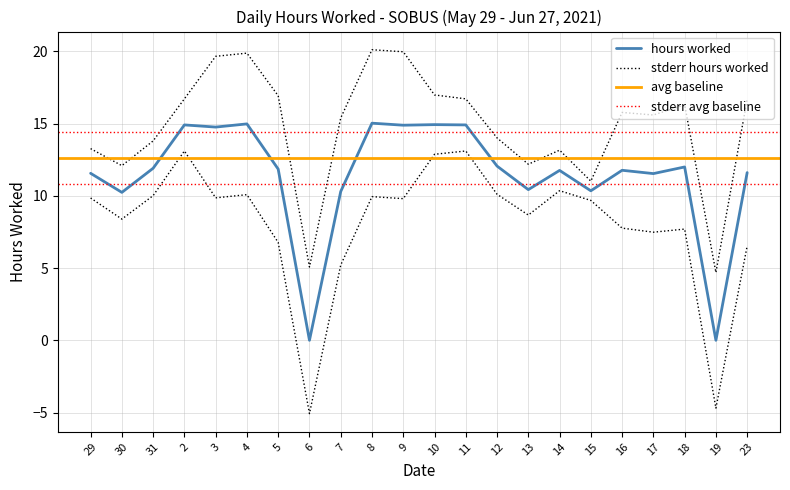

How many values exceed 11?

16